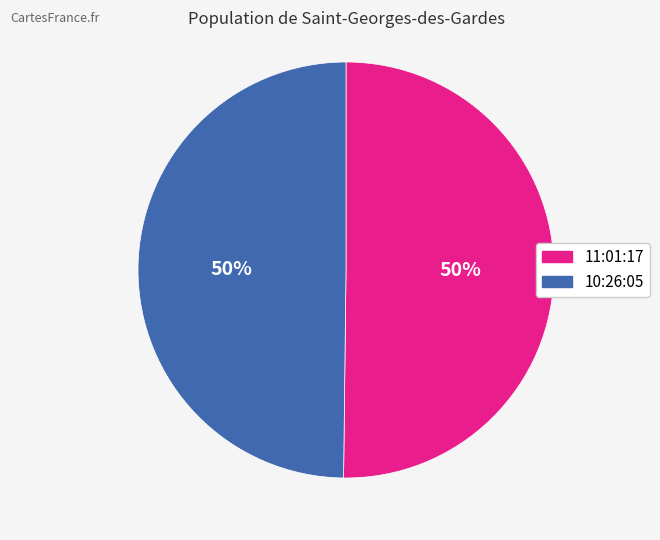

To the nearest percent, what portion does 10:26:05 represent?

50%